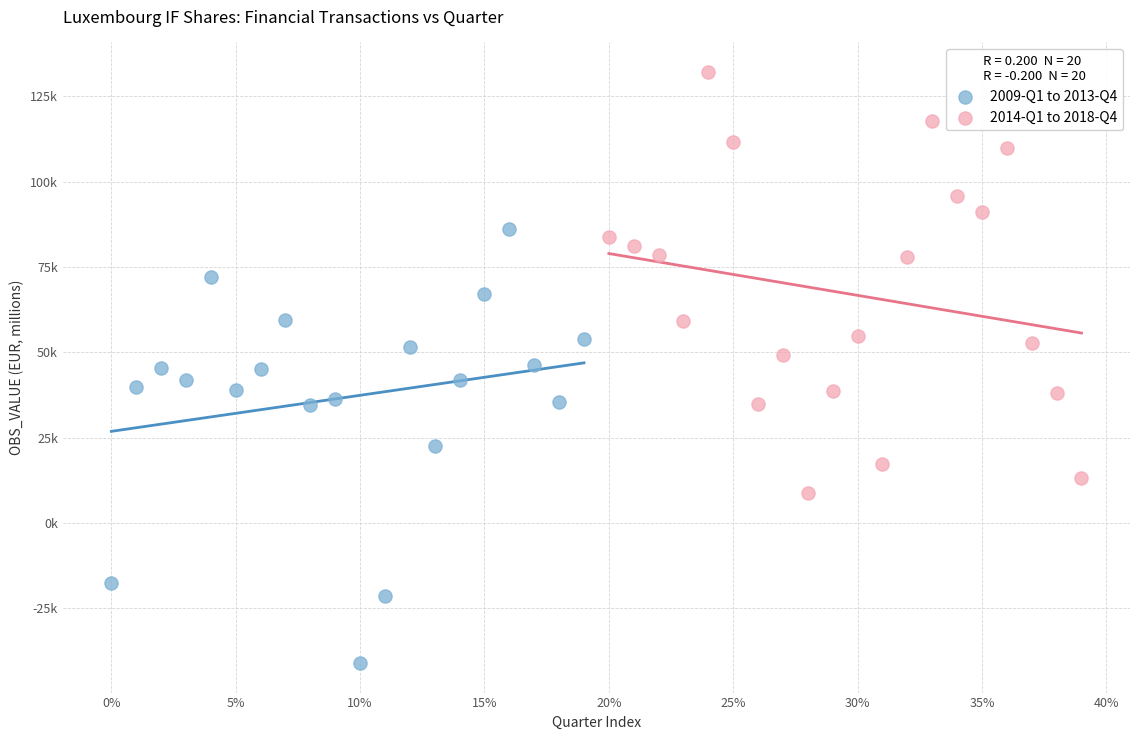

Which series reaches the maximum Y coordinate?

2014-Q1 to 2018-Q4